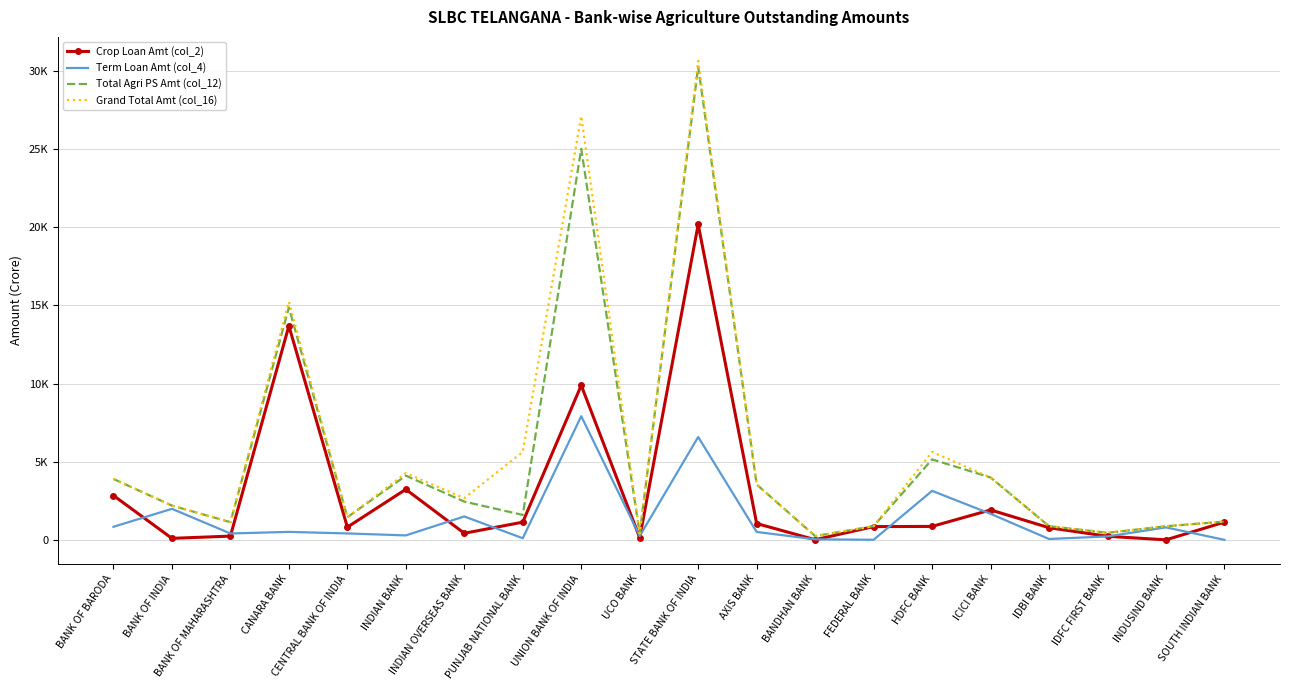

What is the label of the 4th point from the left?

CANARA BANK